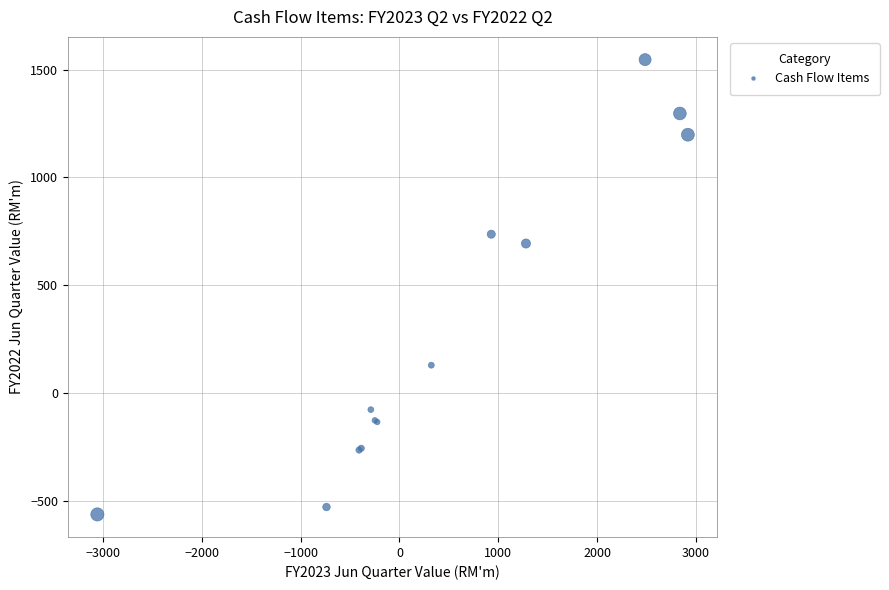

What Y value in the scatter plot is closest to 491?

693.3